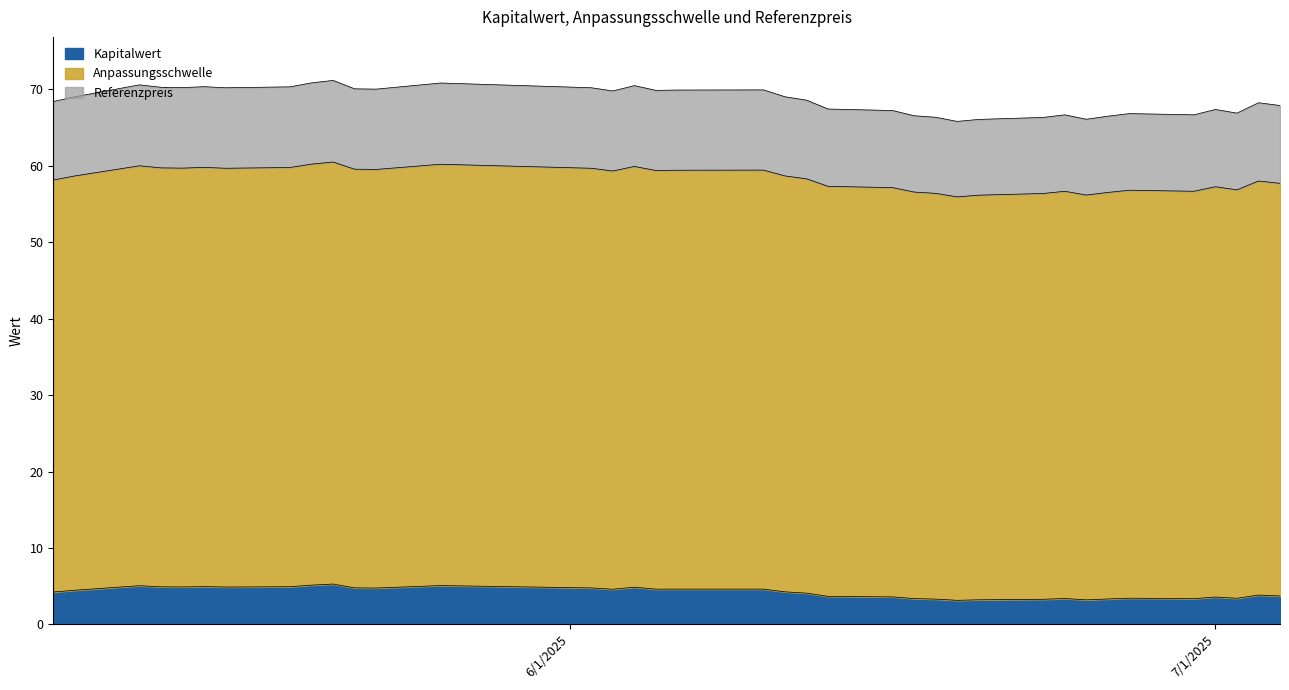

Which has a higher value, 2025-06-12 or 2025-05-08?

2025-05-08